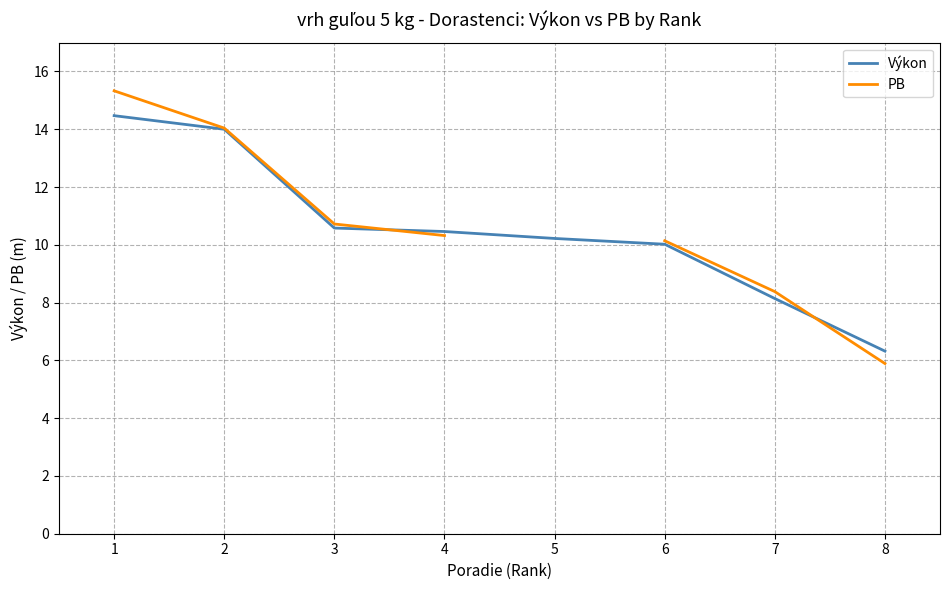

The Výkon series shows 18.7 at 3. True or false?

False